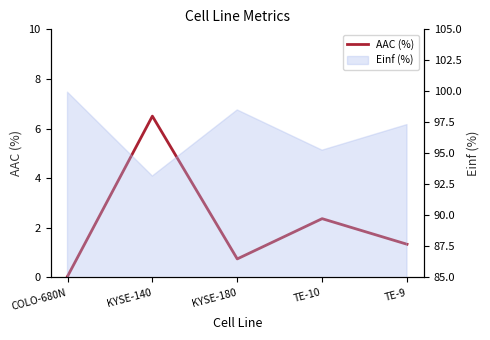

Does the chart have visible grid lines?

No